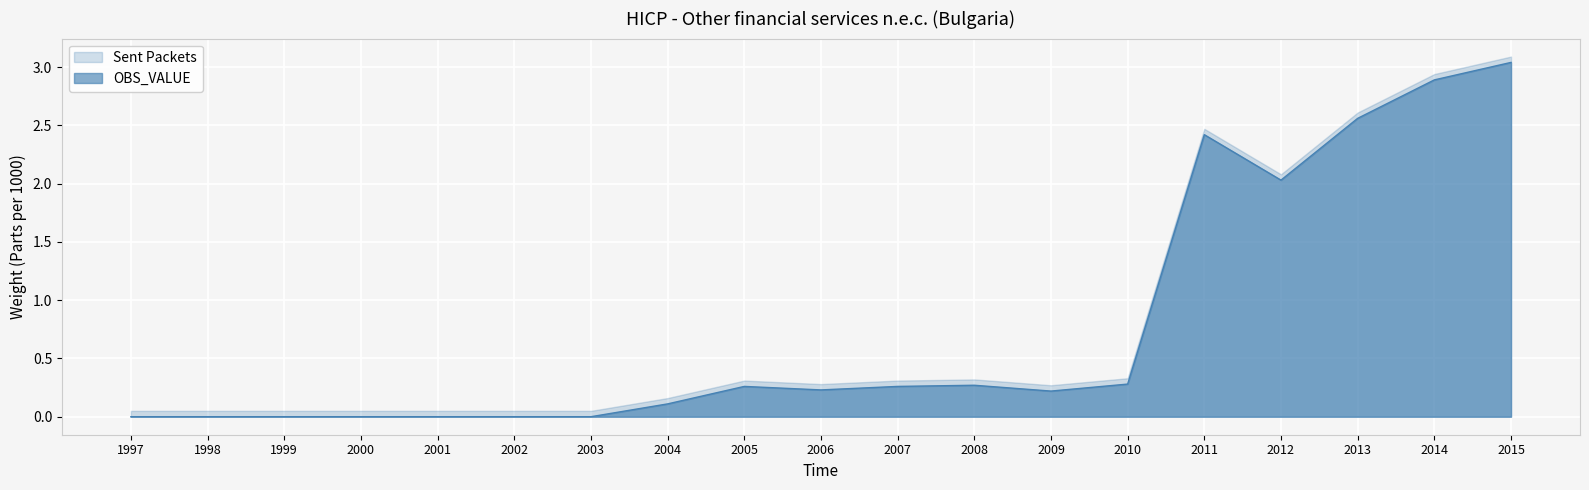

What is the sum of the values at 2006 and 2010?

0.5